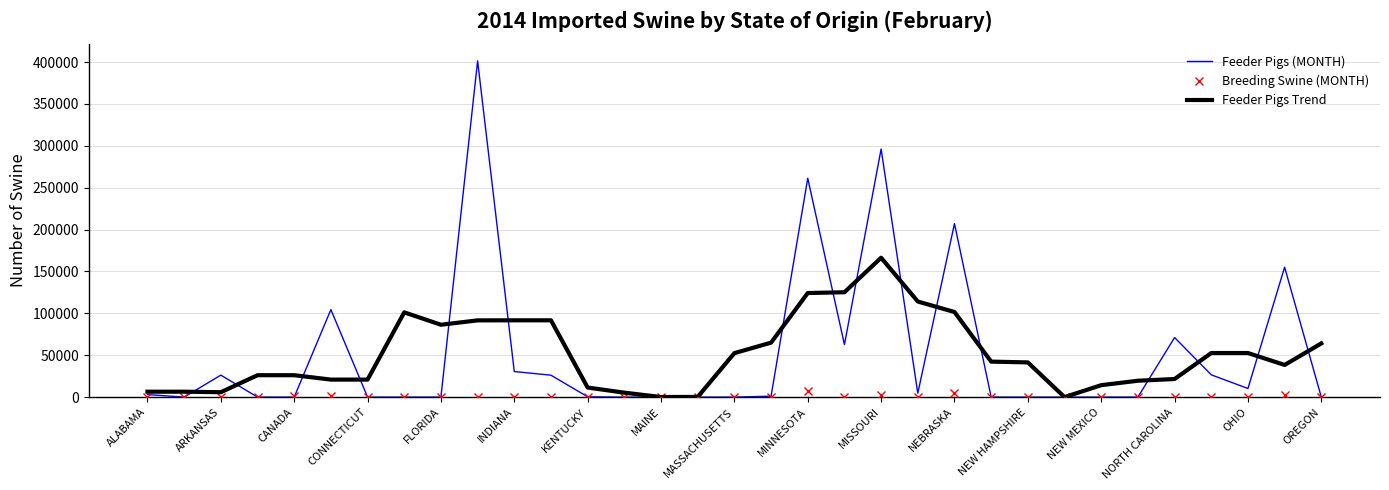

Which series has the largest range (max minus min)?

Feeder Pigs (MONTH)